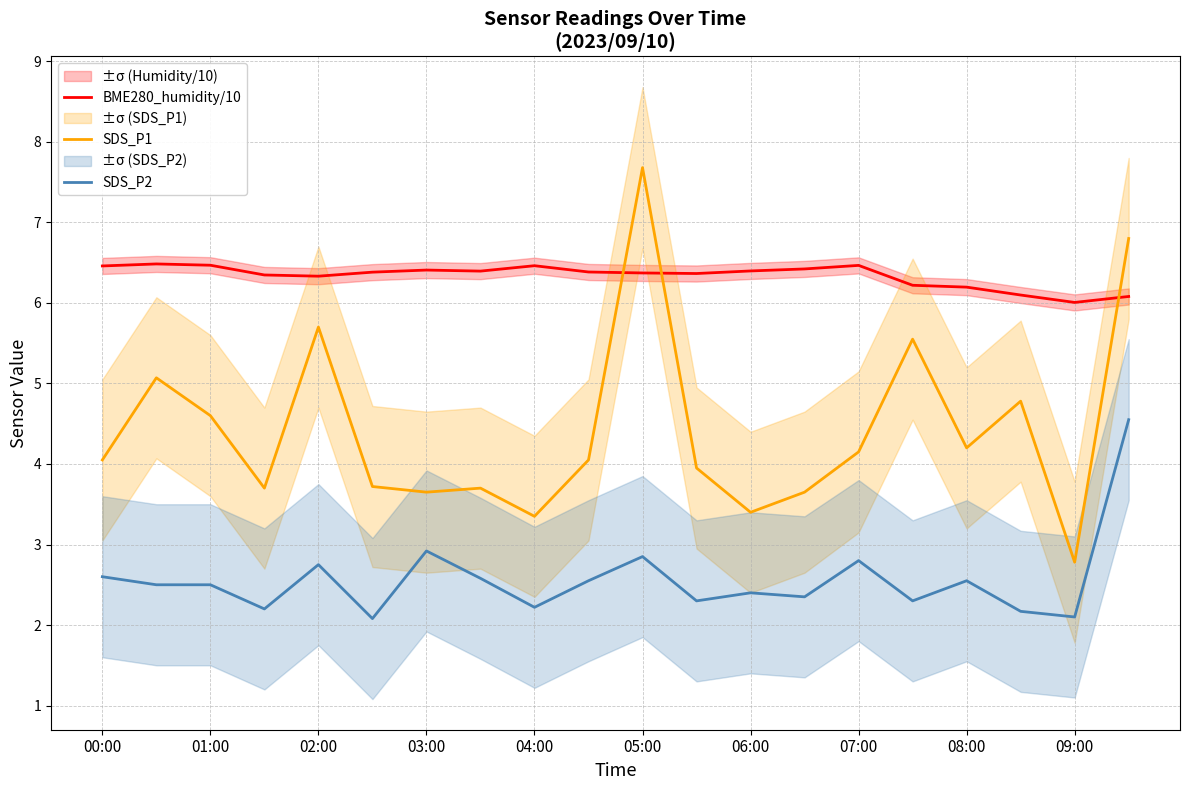

The value of BME280_humidity/10 at 01:00 is 10.2. True or false?

False